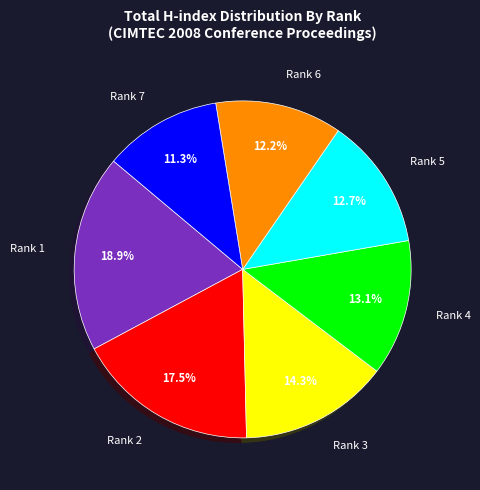

Count the number of slices in the pie.

7